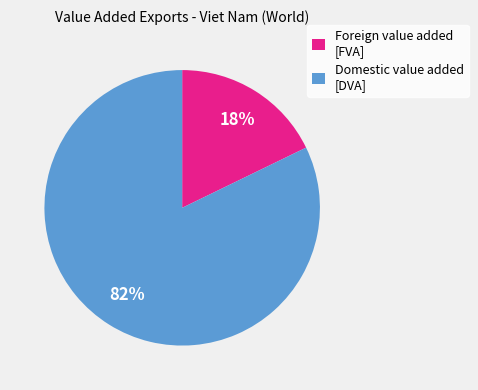

What is the majority slice?

Domestic value added [DVA]